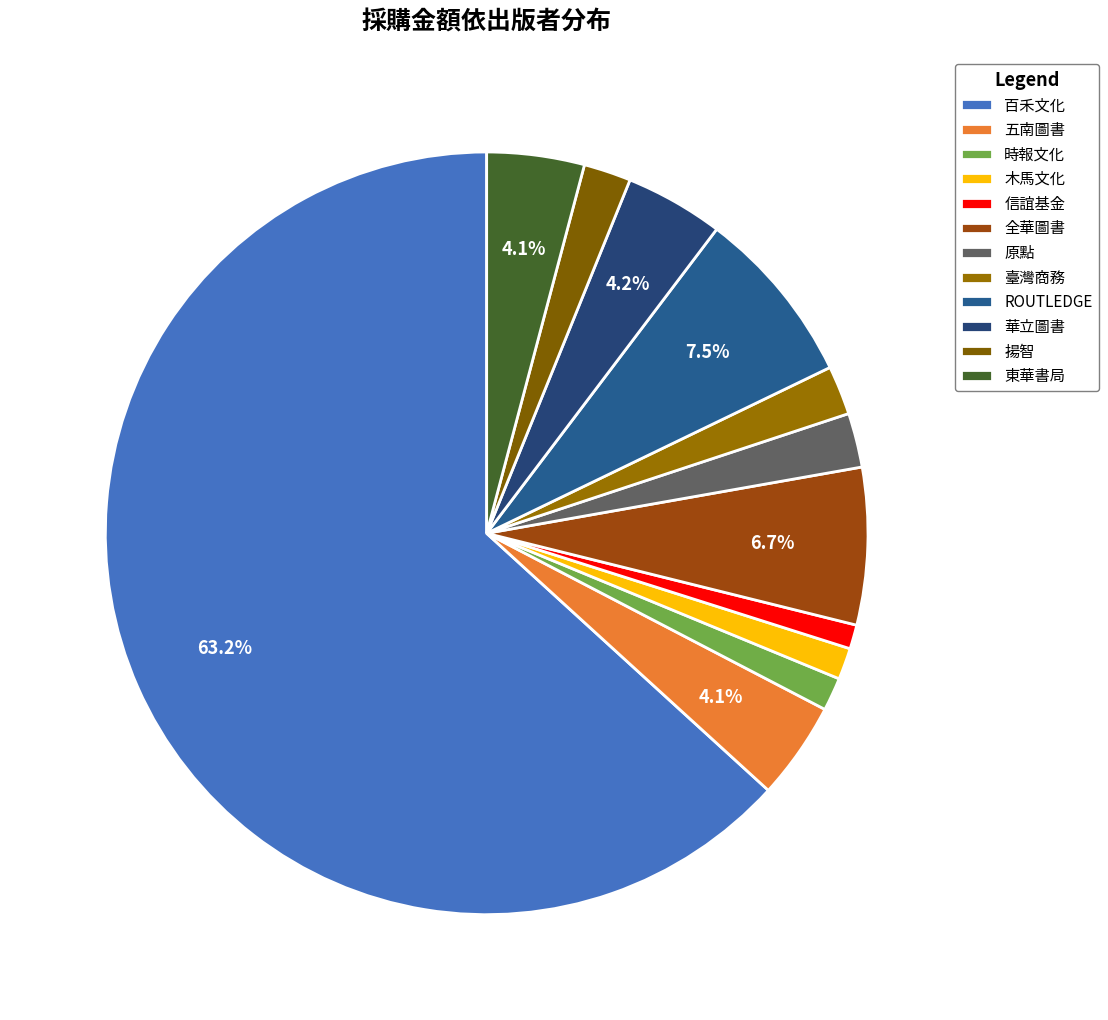

How many slices are in this pie chart?

12